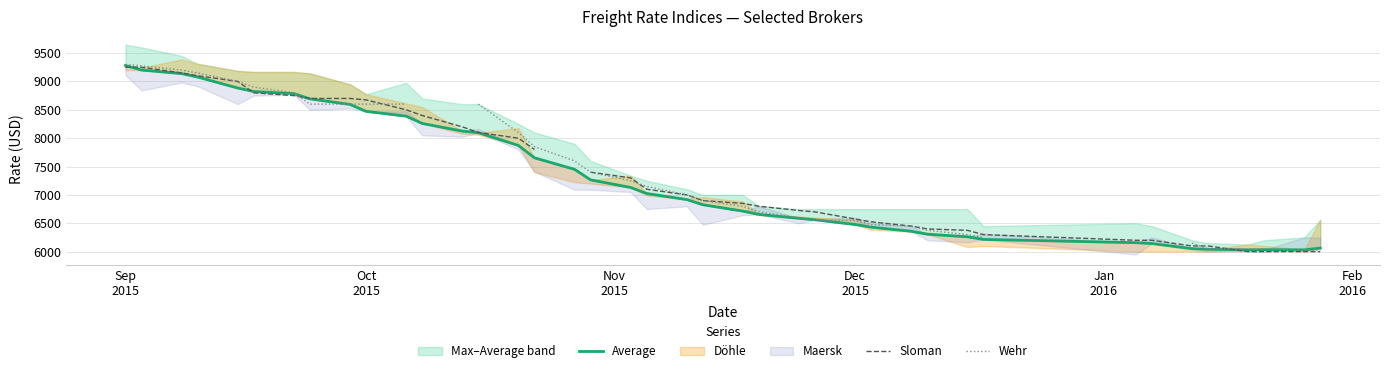

What is the difference between the maximum and minimum values in the Sloman series?

3250.0